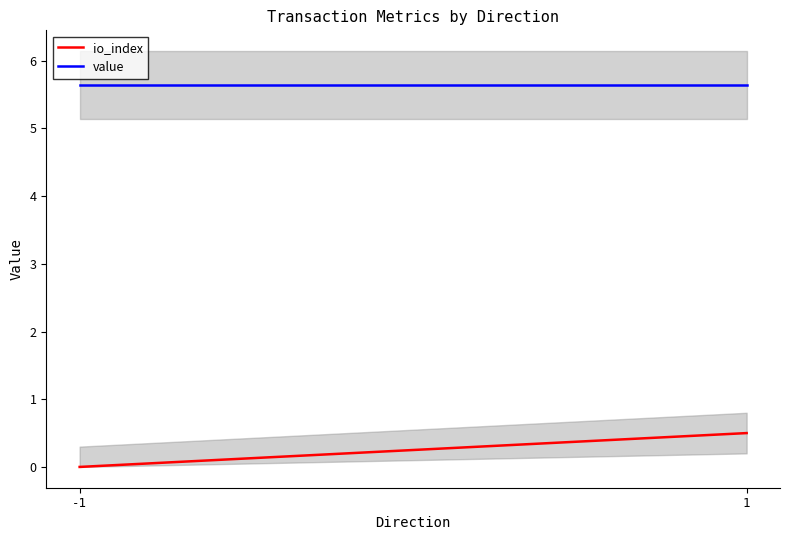

Which has a higher value, -1 or 1?

1